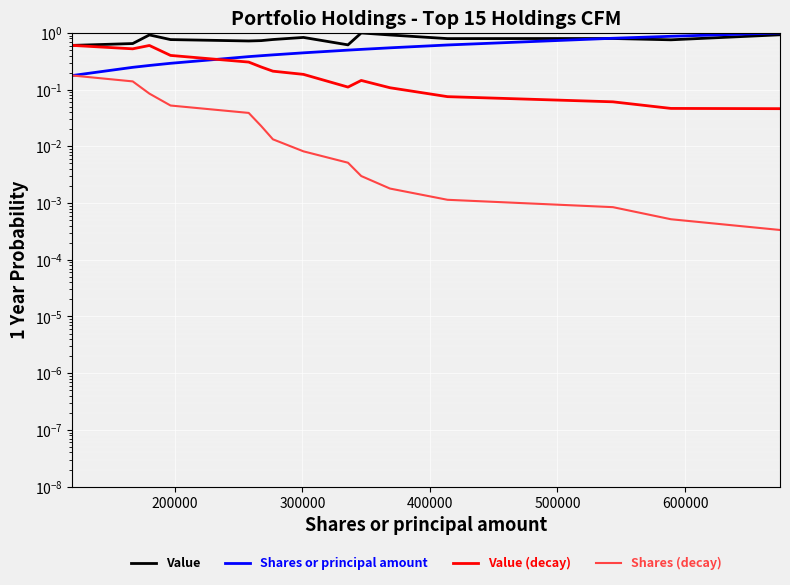

Reading left to right, transcribe all the data shown in this chart.

Value: 0.6	0.7	0.9	0.8	0.7	0.7	0.8	0.8	0.6	1.0	0.9	0.8	0.8	0.8	0.9
Shares or principal amount: 0.2	0.2	0.3	0.3	0.4	0.4	0.4	0.4	0.5	0.5	0.5	0.6	0.8	0.9	1.0
Value (decay): 0.6	0.5	0.6	0.4	0.3	0.3	0.2	0.2	0.1	0.1	0.1	0.1	0.1	0.0	0.0
Shares (decay): 0.2	0.1	0.1	0.1	0.0	0.0	0.0	0.0	0.0	0.0	0.0	0.0	0.0	0.0	0.0